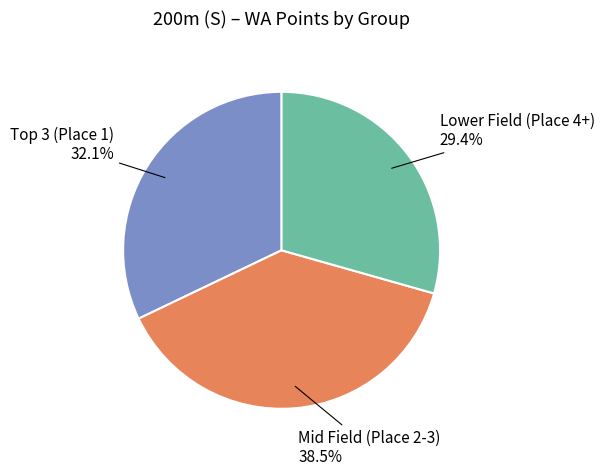

Does any single category account for the majority?

No